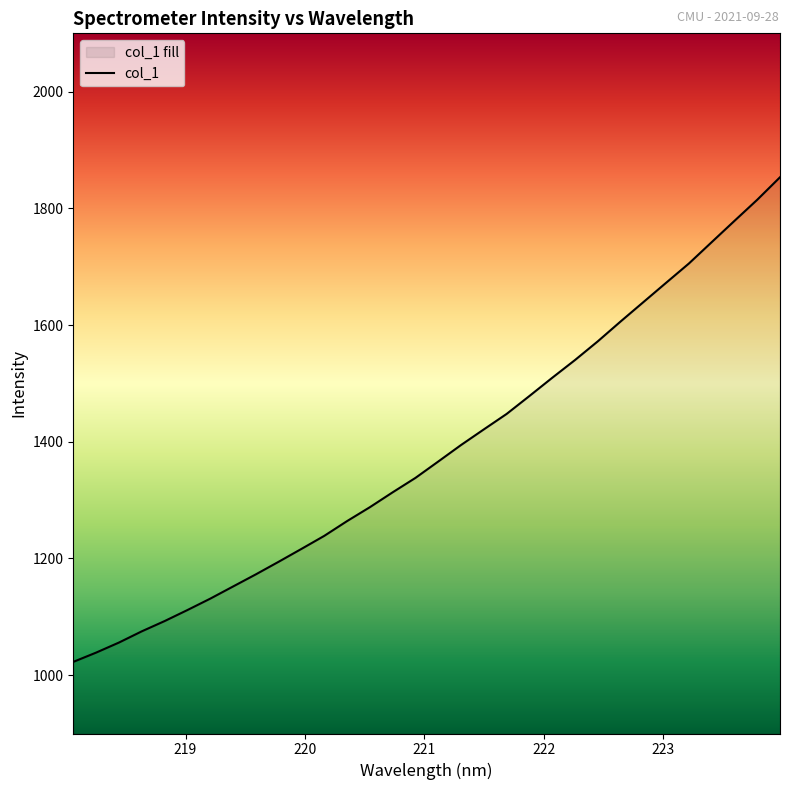

True or false: the data has more than 1 interior local peaks.

False